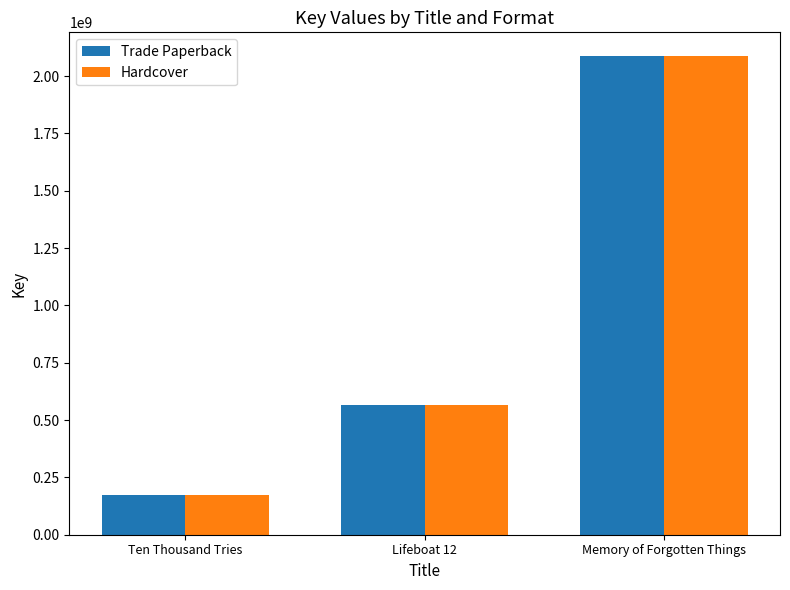

List the labels in order of Trade Paperback value, largest first.

Memory of Forgotten Things, Lifeboat 12, Ten Thousand Tries